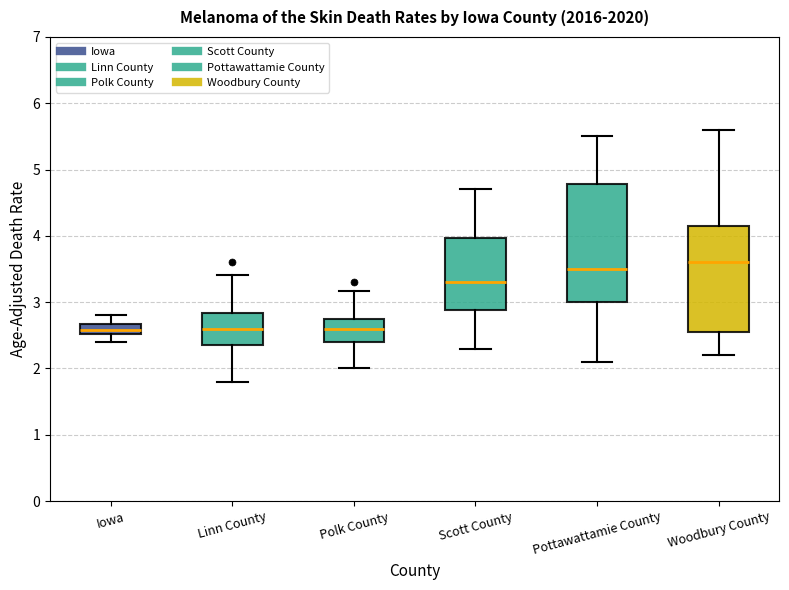

Reading left to right, read every box against the y-axis: the position of its median line, the range the box covers, and the ends of its whiskers. The values are not printed on the chart, so give them approximately, as read against the axis.

Iowa: median 2.6, box 2.5 to 2.7, whiskers 2.4 to 2.8
Linn County: median 2.6, box 2.4 to 2.8, whiskers 1.8 to 3.4
Polk County: median 2.6, box 2.4 to 2.7, whiskers 2.0 to 3.2
Scott County: median 3.3, box 2.9 to 4.0, whiskers 2.3 to 4.7
Pottawattamie County: median 3.5, box 3.0 to 4.8, whiskers 2.1 to 5.5
Woodbury County: median 3.6, box 2.5 to 4.2, whiskers 2.2 to 5.6